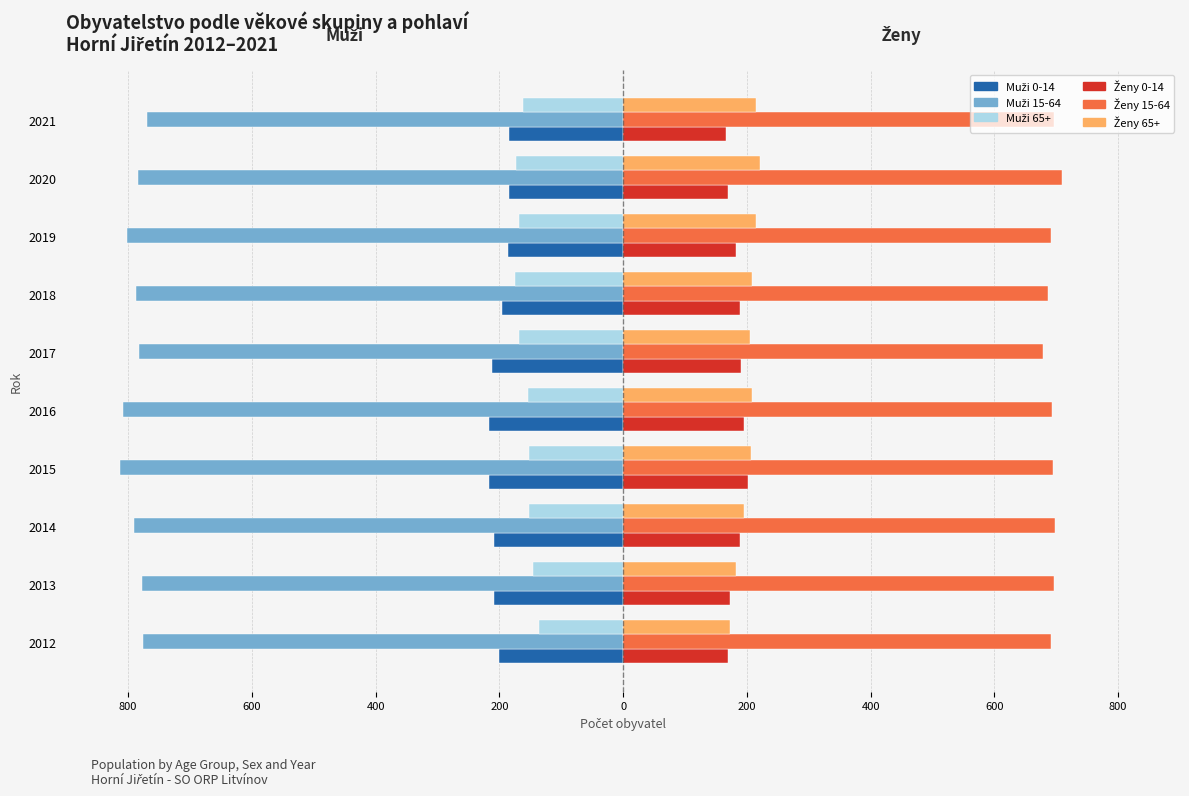

How many distinct data groups are displayed?

6